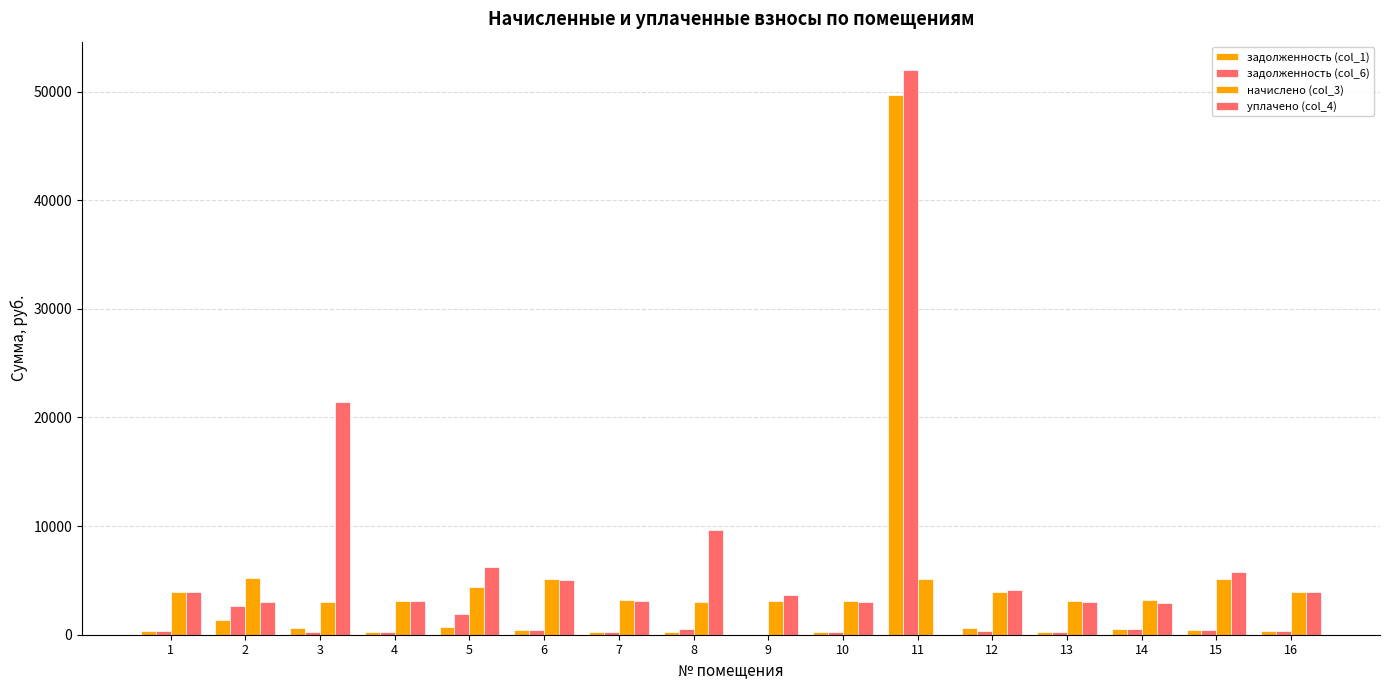

Reading right to left, list all the values displayed in this chart.

задолженность (col_1): 16=332.4	15=427.3	14=533.4	13=258.5	12=649.9	11=49694.7	10=256.2	9=0.0	8=264.0	7=263.7	6=424.3	5=749.1	4=260.0	3=637.9	2=1310.3	1=330.9
задолженность (col_6): 16=332.4	15=432.4	14=535.9	13=258.5	12=324.9	11=51993.6	10=256.2	9=0.0	8=508.0	7=263.7	6=424.3	5=1868.2	4=260.0	3=252.5	2=2648.4	1=334.1
начислено (col_3): 16=3951.7	15=5127.4	14=3200.2	13=3101.5	12=3899.4	11=5109.5	10=3074.6	9=3101.5	8=3047.8	7=3164.3	6=5091.6	5=4419.2	4=3119.5	3=3029.9	2=5235.0	1=3971.0
уплачено (col_4): 16=3889.4	15=5767.5	14=2888.5	13=3057.9	12=4115.2	11=0.0	10=3031.4	9=3686.5	8=9617.6	7=3119.8	6=5020.0	5=6251.7	4=3075.7	3=21447.2	2=2980.2	1=3915.2